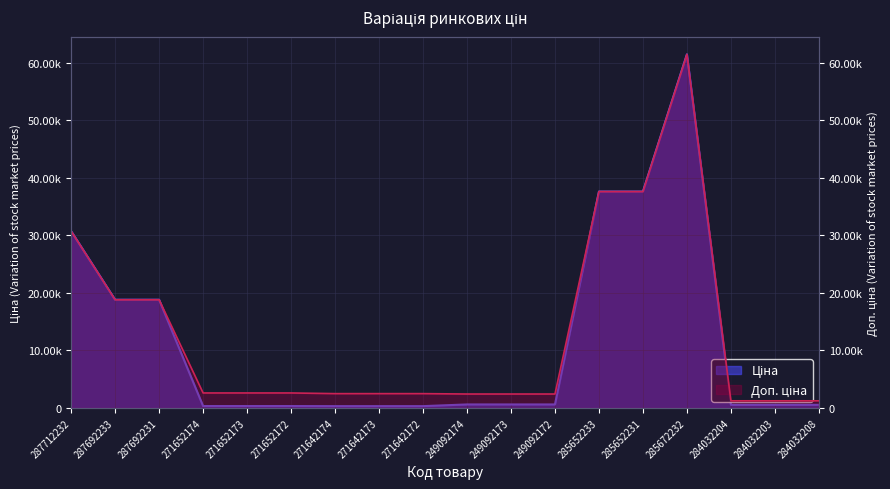

Reading right to left, transcribe all the data shown in this chart.

Ціна: 539.0	539.0	539.0	61434.3	37593.6	37593.6	603.7	603.7	603.7	310.3	310.3	310.3	324.8	324.8	324.8	18796.8	18796.8	30717.1
Доп. ціна: 1235.4	1235.4	1235.4	61434.3	37593.6	37593.6	2414.8	2414.8	2414.8	2482.4	2482.4	2482.4	2598.3	2598.3	2598.3	18796.8	18796.8	30717.1